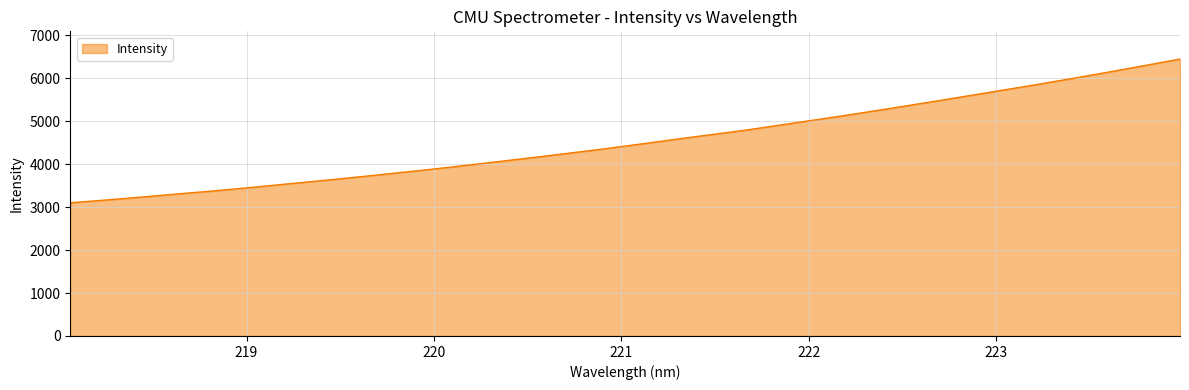

What is the minimum value shown in the chart?

3102.0